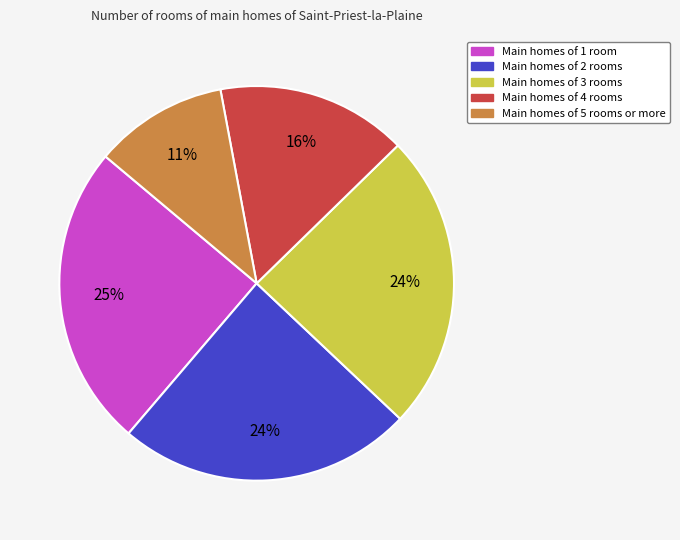

Is there any slice that represents more than half of the pie?

No